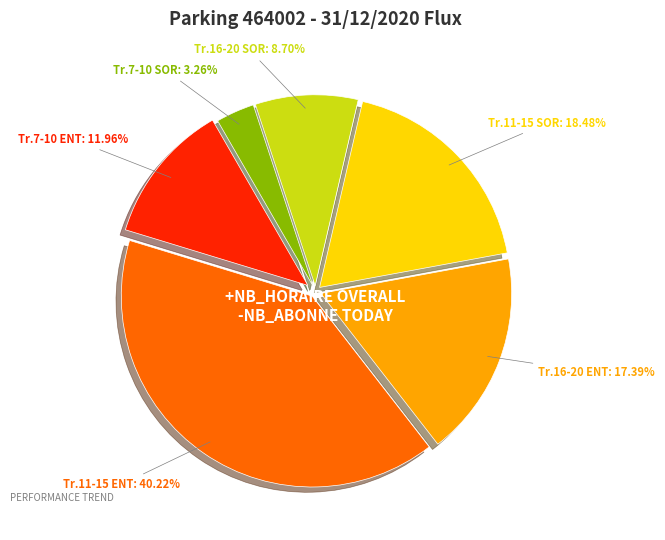

Count the number of slices in the pie.

6